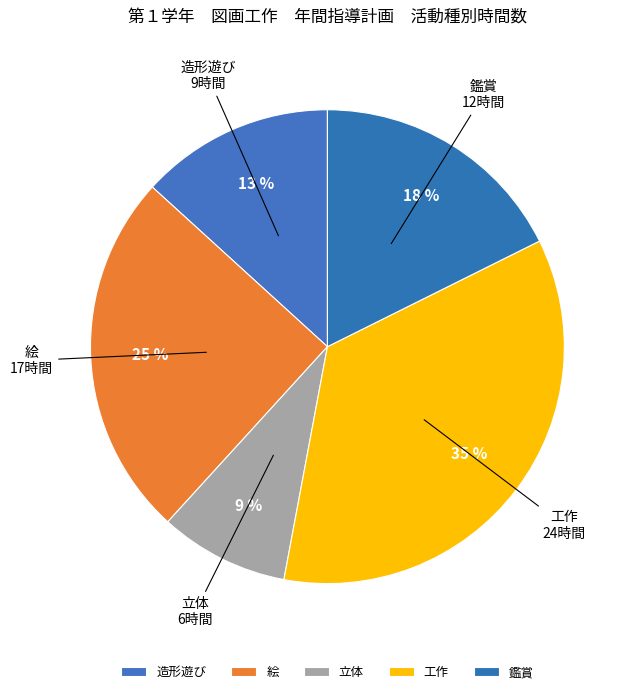

To the nearest percent, what is the combined percentage of 工作 and 鑑賞?

53%